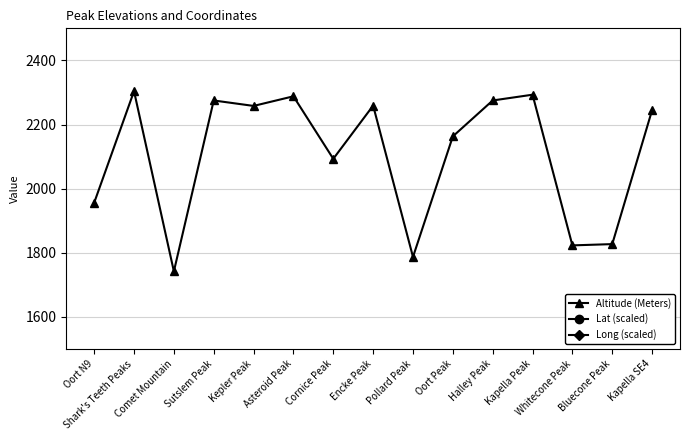

At how many categories does at least one series exceed 714?

15